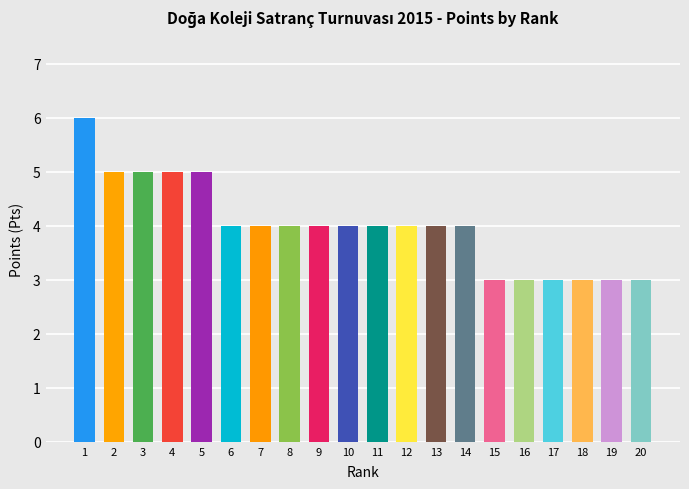

Does the chart contain stacked bars?

No